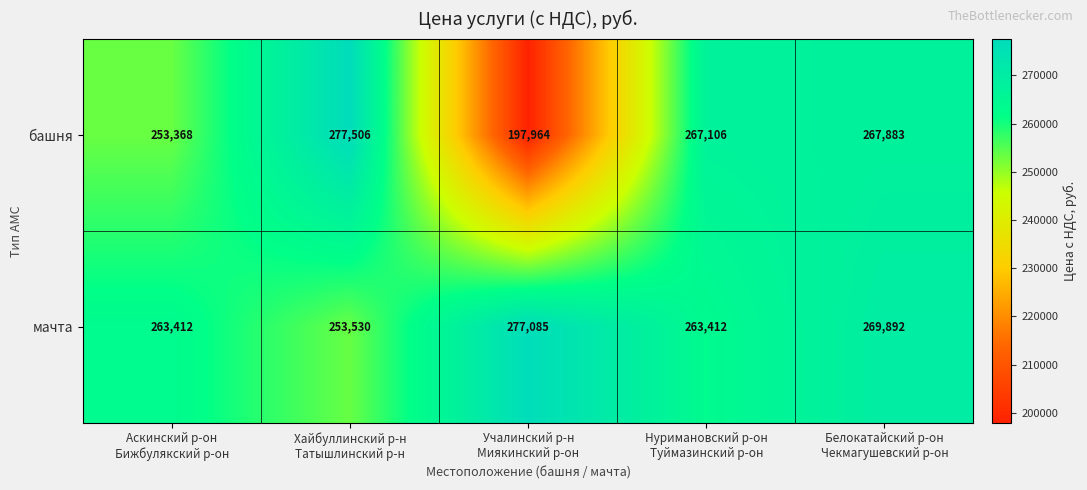

What is the spread (max minus min) of values at Учалинский р-н
Миякинский р-он?

79121